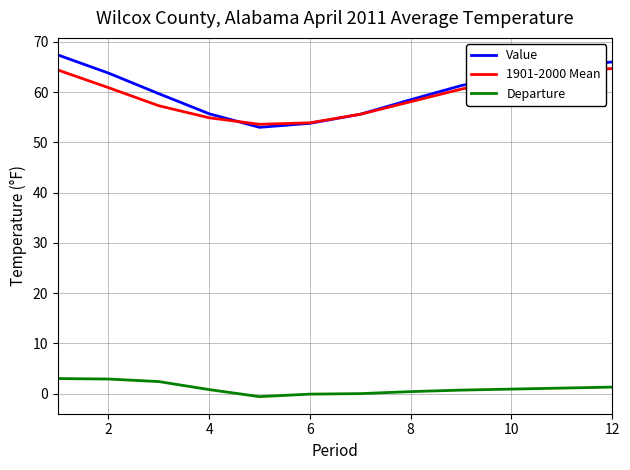

What is the greatest value displayed?

67.4